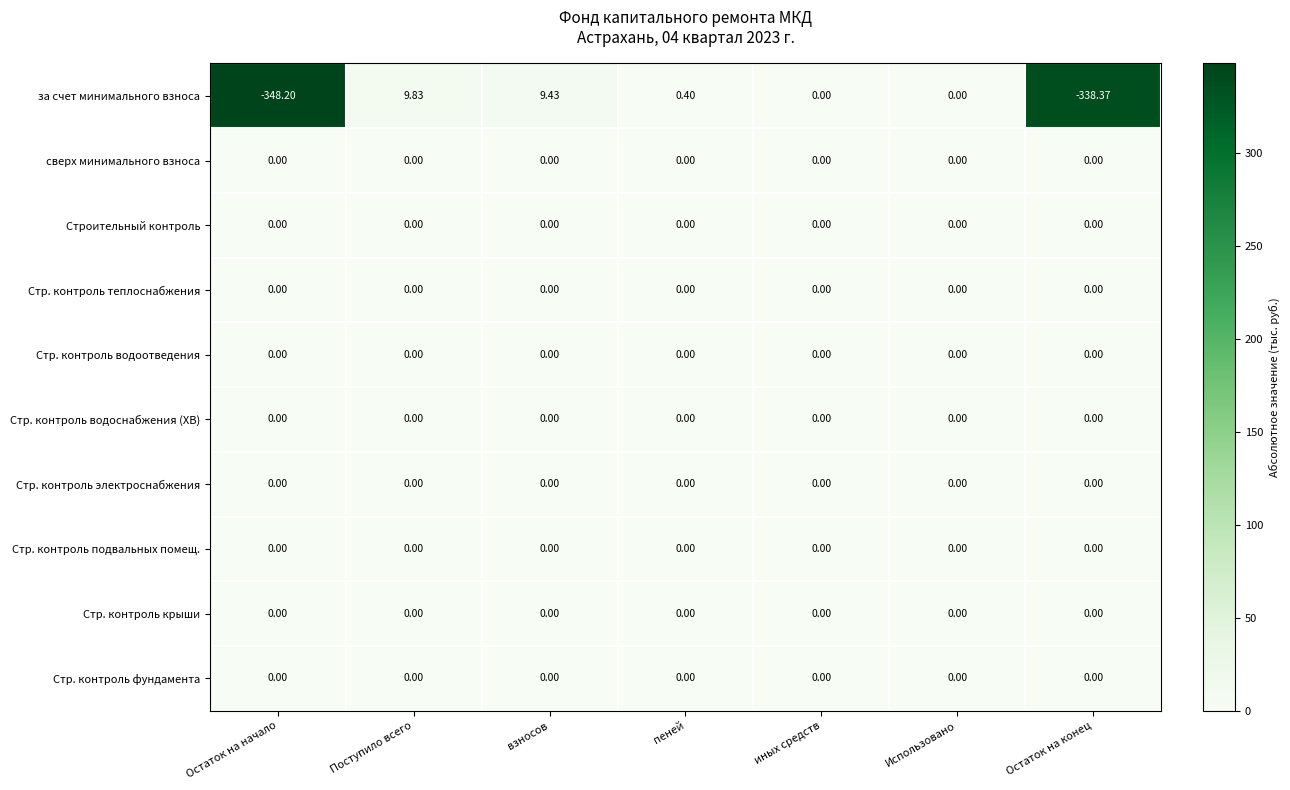

At which category is the sum across all series the highest?

Поступило всего